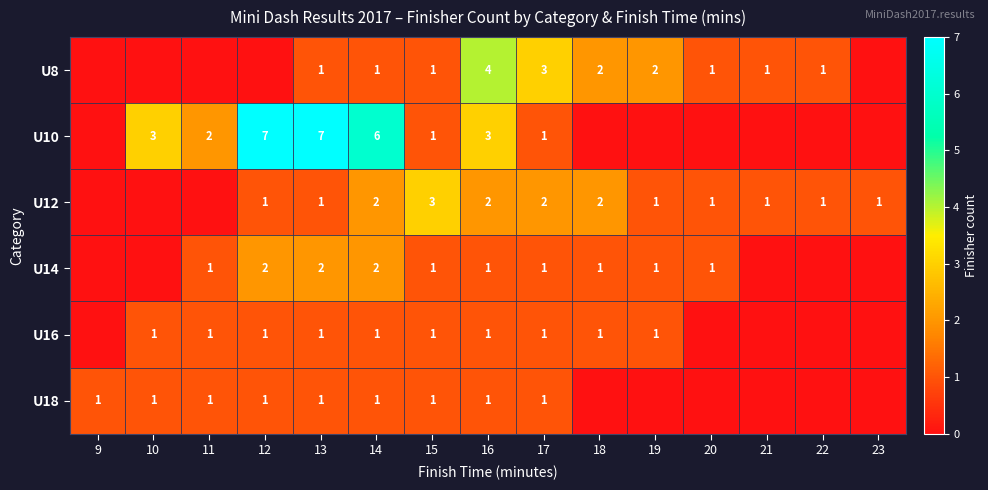

At which category is the sum across all series the highest?

13